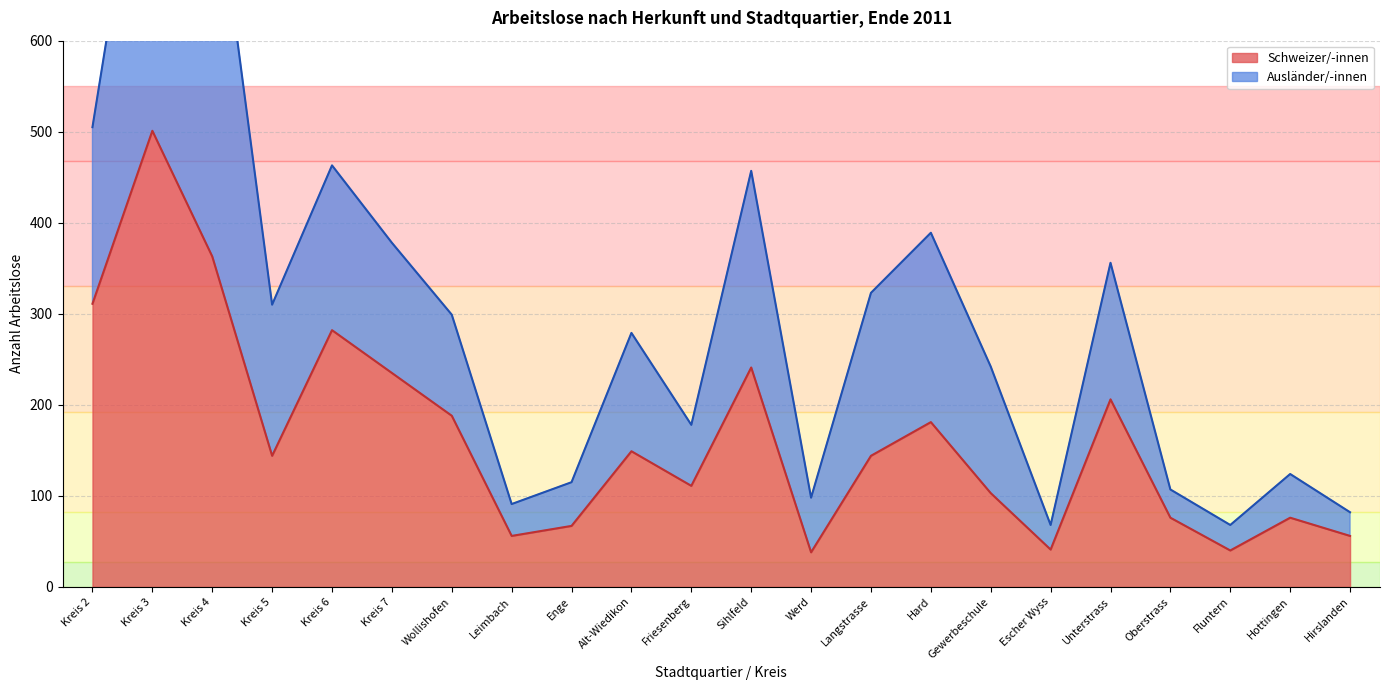

Reading right to left, extract all data points from this chart.

Hirslanden=56	Hottingen=76	Fluntern=40	Oberstrass=76	Unterstrass=206	Escher Wyss=41	Gewerbeschule=103	Hard=181	Langstrasse=144	Werd=38	Sihlfeld=241	Friesenberg=111	Alt-Wiedikon=149	Enge=67	Leimbach=56	Wollishofen=188	Kreis 7=235	Kreis 6=282	Kreis 5=144	Kreis 4=363	Kreis 3=501	Kreis 2=311